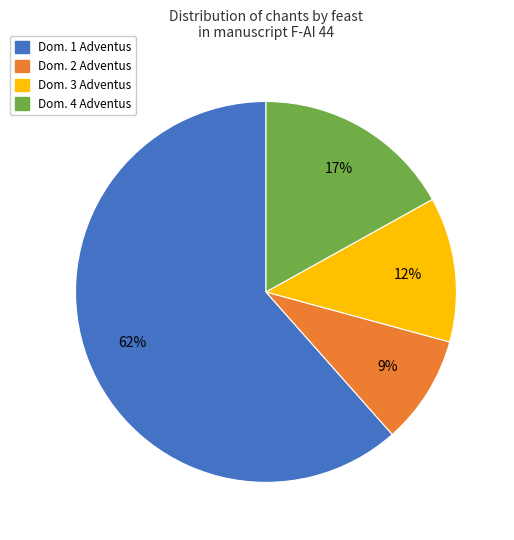

Which has a higher value, Dom. 1 Adventus or Dom. 2 Adventus?

Dom. 1 Adventus